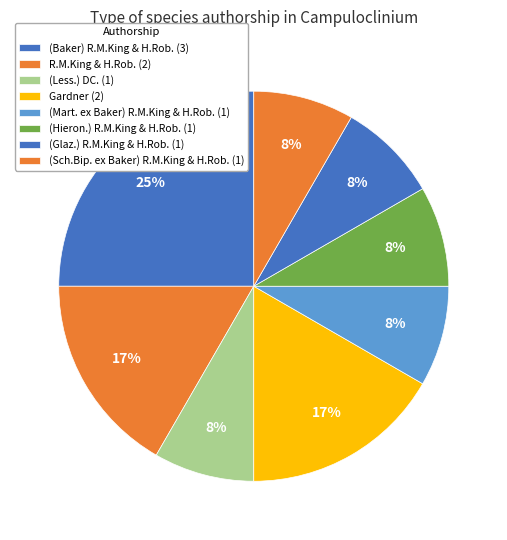

How many slices are in this pie chart?

8